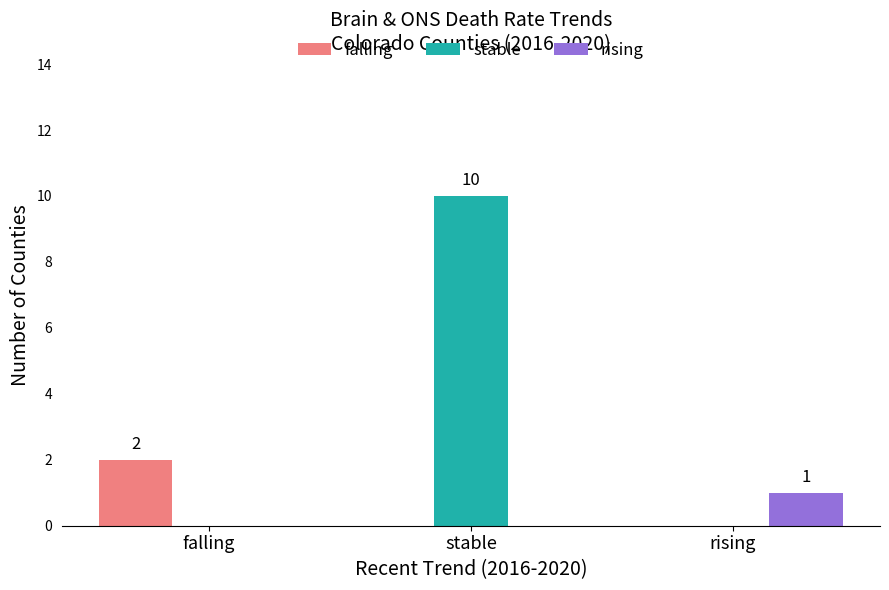

Between falling and stable, which series saw the biggest shift?

stable